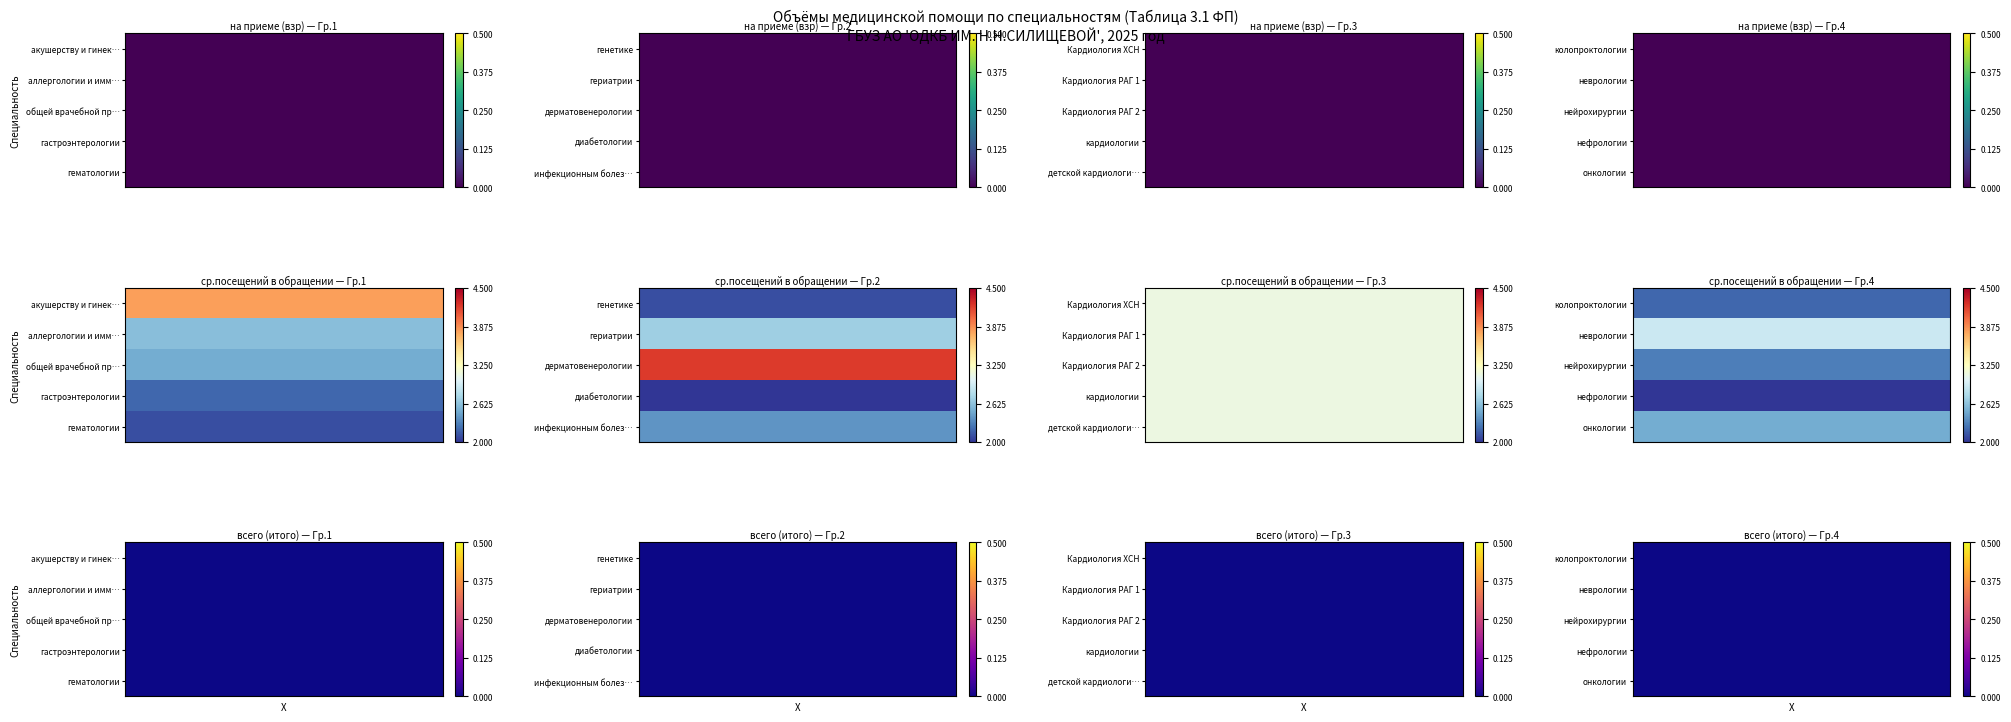

List the series in order of their peak value, lowest first.

диабетологии, нефрологии, гематологии, генетике, гастроэнтерологии, колопроктологии, нейрохирургии, инфекционным болезням, общей врачебной практике, онкологии, аллергологии и иммунологии, гериатрии, неврологии, Кардиология ХСН, Кардиология РАГ 1, Кардиология РАГ 2, кардиологии, детской кардиологии, акушерству и гинекологии, дерматовенерологии